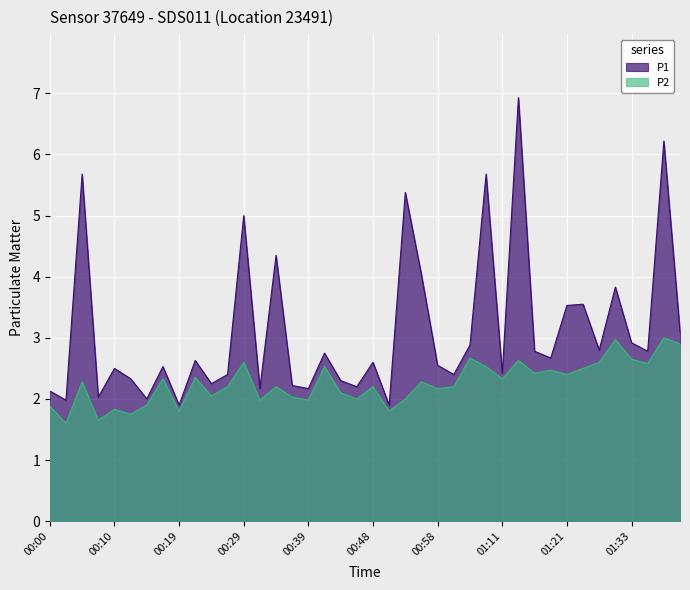

Rank the series at 00:58 from lowest to highest value.

P2, P1